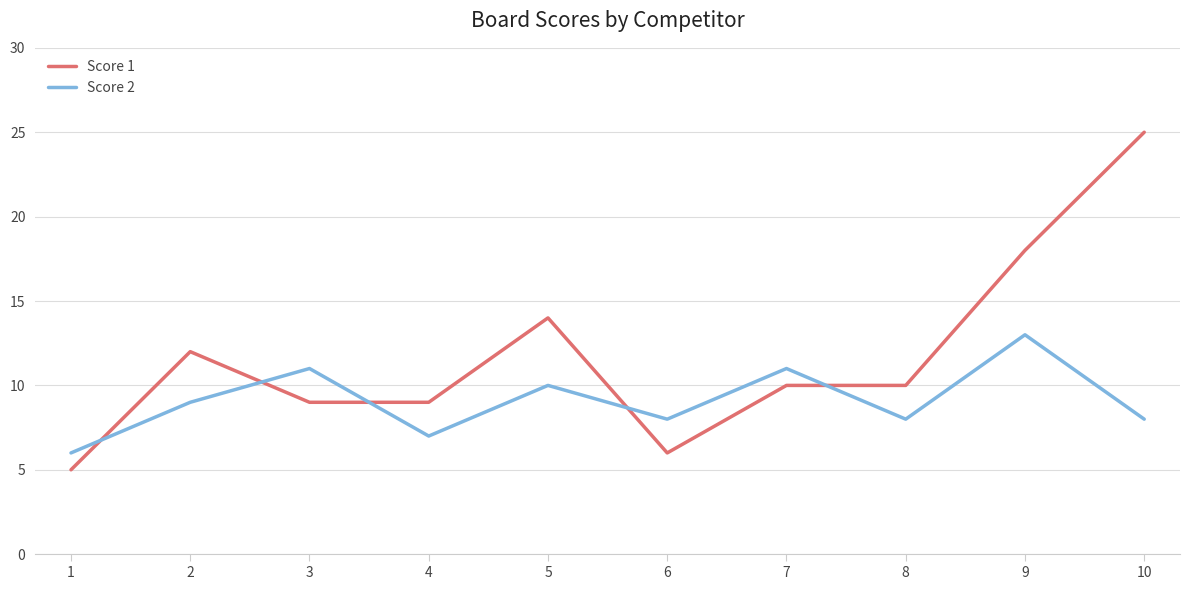

True or false: Score 2 has a value of 3 at 3.

False